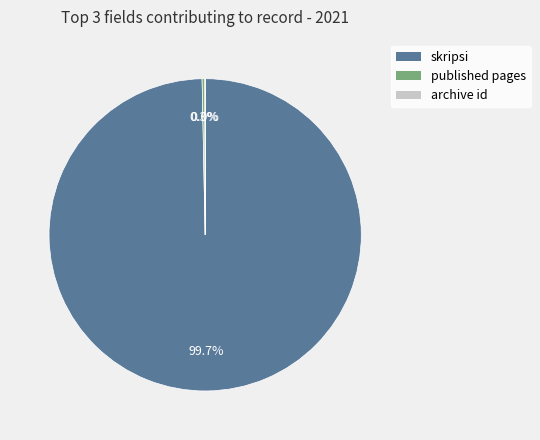

Is there any slice that represents more than half of the pie?

Yes